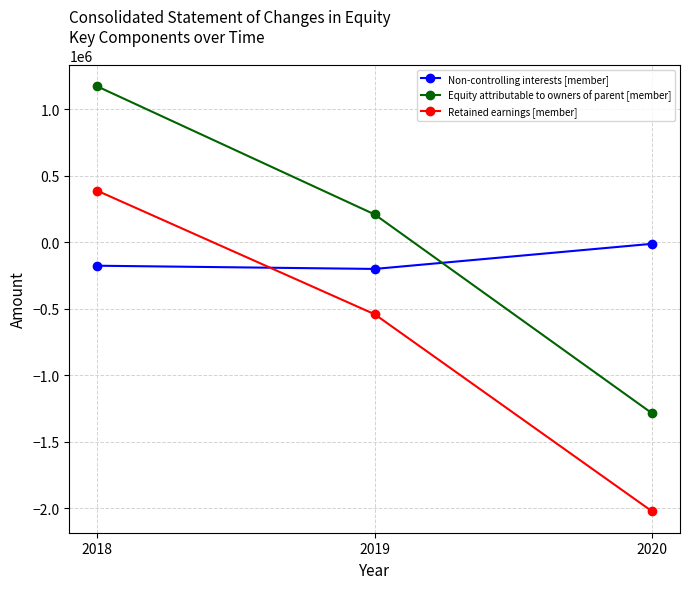

What is the value of the Retained earnings [member] point at the 2nd from the left?

-543010